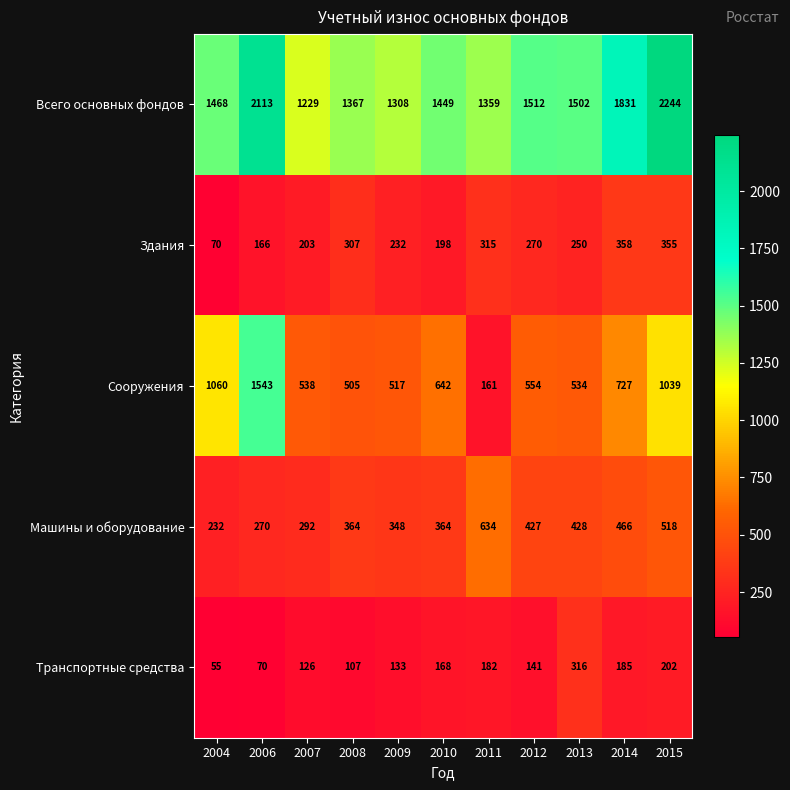

What is the minimum value for Сооружения?

161